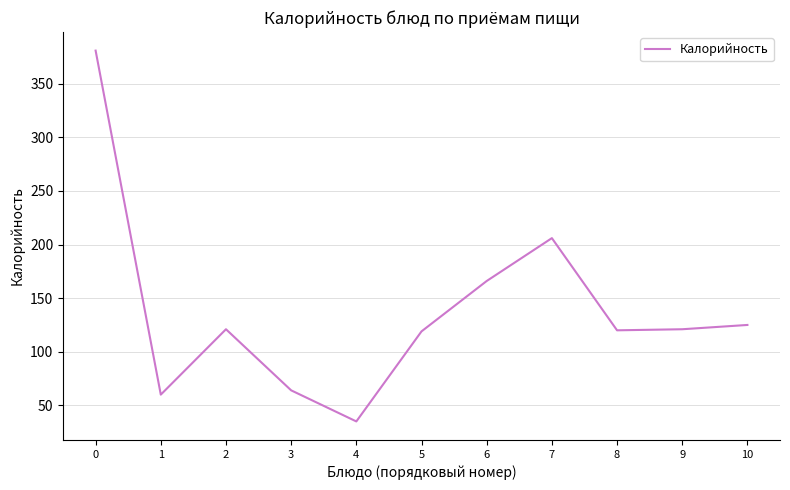

Between 9 and 7, which is larger?

7